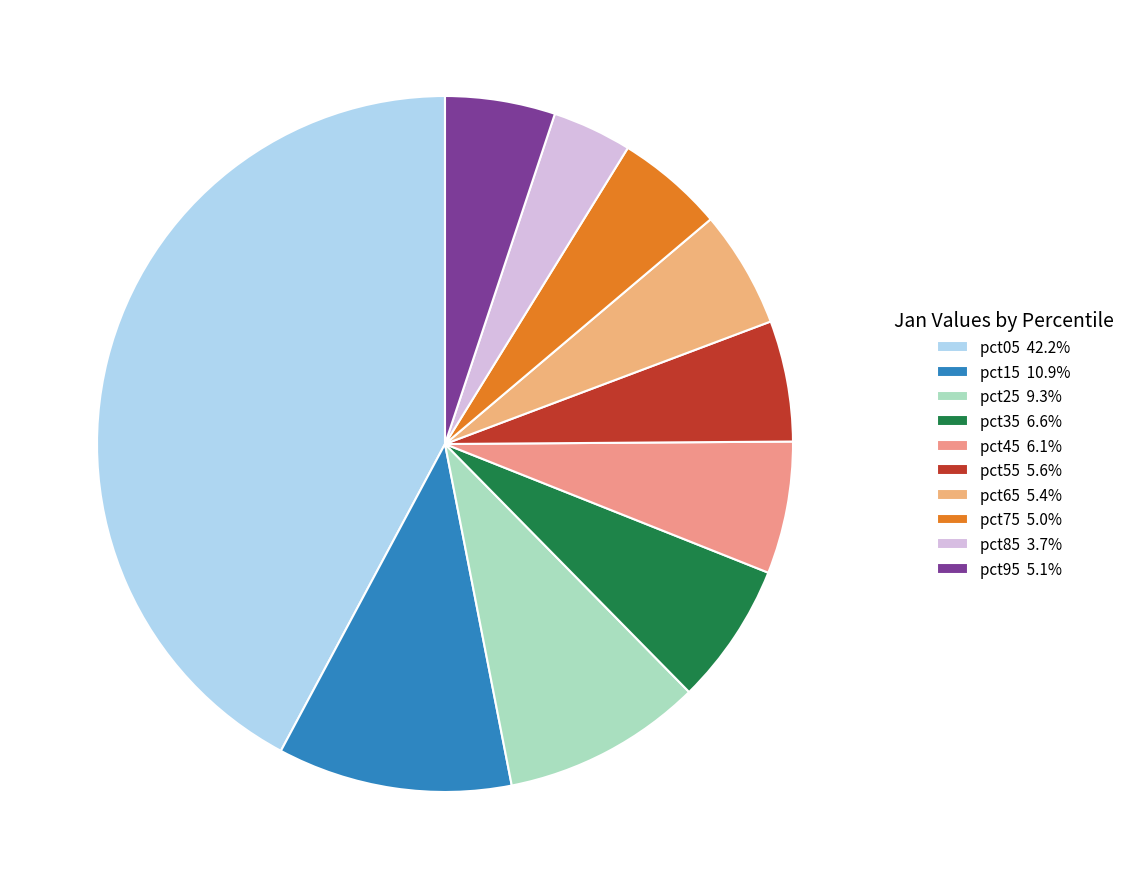

How many segments does this pie chart have?

10